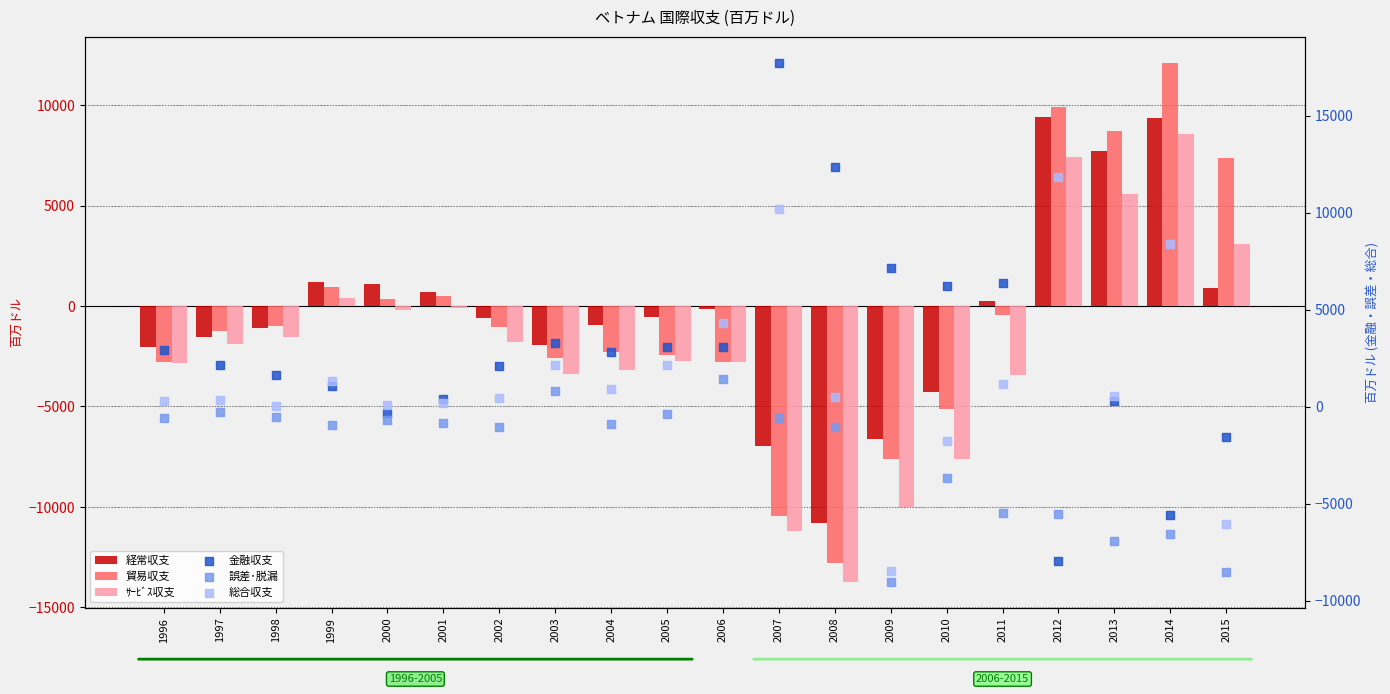

Which series contains the highest Y value?

金融収支